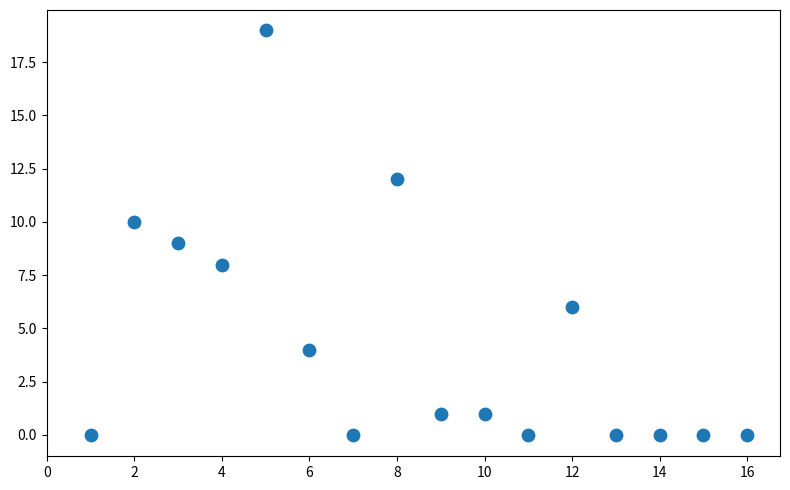

What is the range of Y values (max minus min)?

19